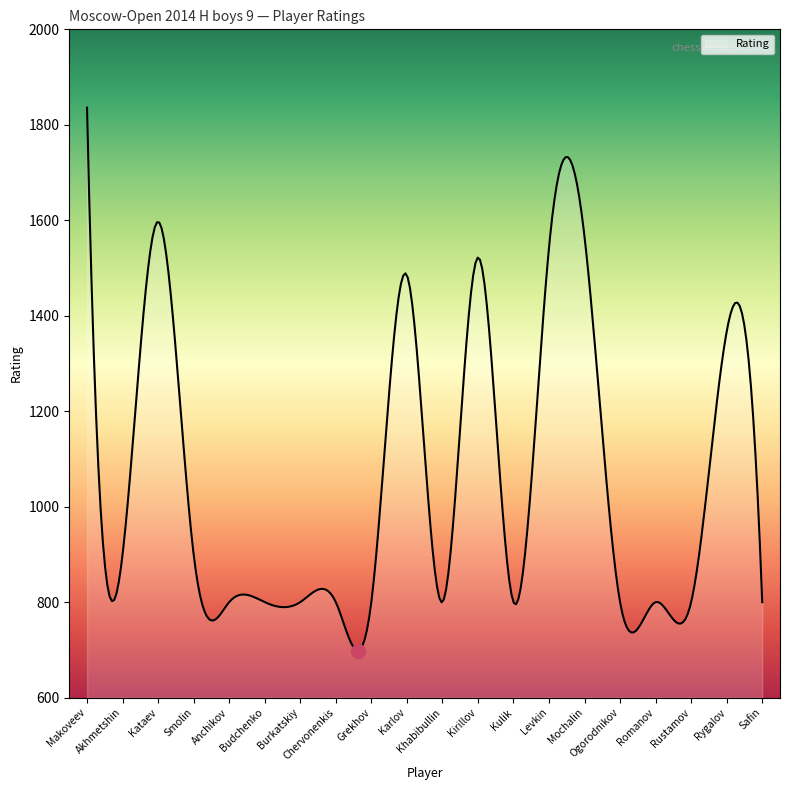

What is the maximum value shown in the chart?

1836.0